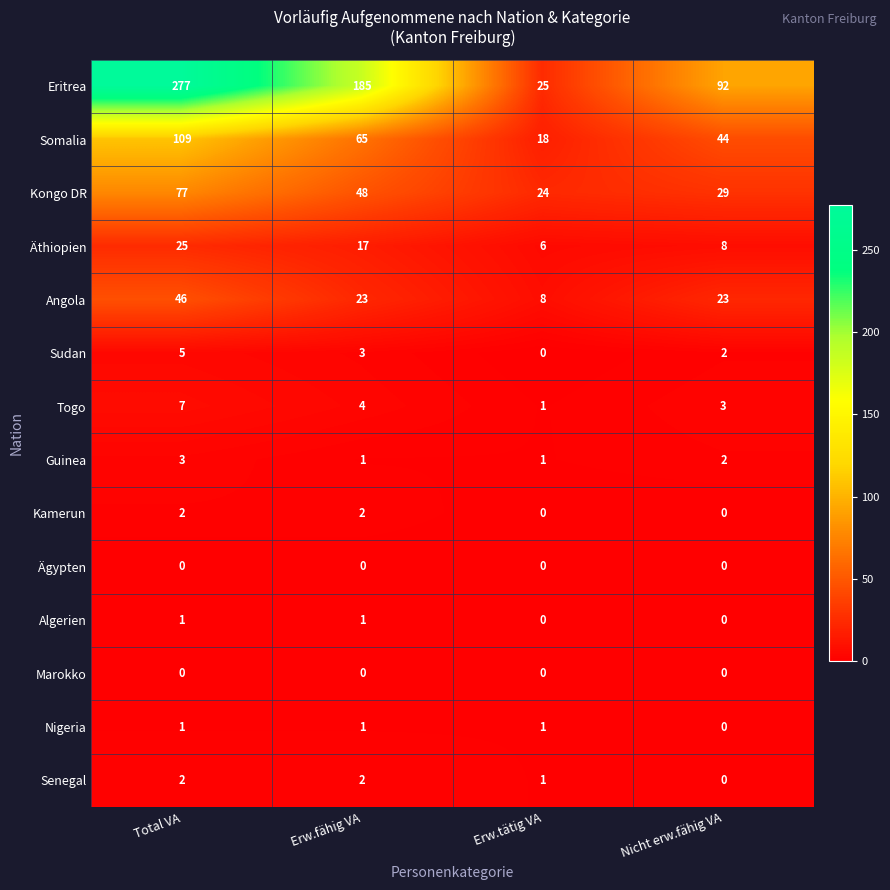

What is the total value across all series at Total VA?

555